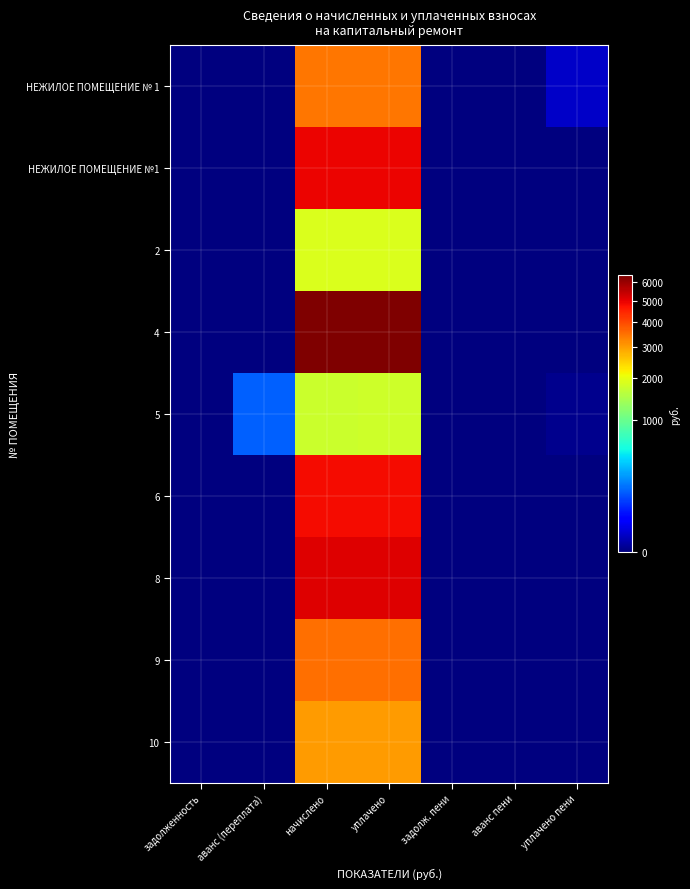

Reading left to right, list all the values displayed in this chart.

НЕЖИЛОЕ ПОМЕЩЕНИЕ № 1: задолженность=0.0	аванс (переплата)=0.0	начислено=3440.3	уплачено=3440.3	задолж. пени=0.0	аванс пени=0.0	уплачено пени=6.3
НЕЖИЛОЕ ПОМЕЩЕНИЕ №1: задолженность=0.0	аванс (переплата)=0.0	начислено=4930.7	уплачено=4930.7	задолж. пени=0.0	аванс пени=0.0	уплачено пени=0.0
2: задолженность=0.0	аванс (переплата)=0.0	начислено=1875.4	уплачено=1875.4	задолж. пени=0.0	аванс пени=0.0	уплачено пени=0.0
4: задолженность=0.0	аванс (переплата)=0.0	начислено=6346.6	уплачено=6346.6	задолж. пени=0.0	аванс пени=0.0	уплачено пени=0.0
5: задолженность=0.0	аванс (переплата)=144.2	начислено=1726.4	уплачено=1756.0	задолж. пени=0.0	аванс пени=0.0	уплачено пени=0.1
6: задолженность=0.0	аванс (переплата)=0.0	начислено=4831.4	уплачено=4831.4	задолж. пени=0.0	аванс пени=0.0	уплачено пени=0.0
8: задолженность=0.0	аванс (переплата)=0.0	начислено=5092.2	уплачено=5092.2	задолж. пени=0.0	аванс пени=0.0	уплачено пени=0.0
9: задолженность=0.0	аванс (переплата)=0.0	начислено=3514.9	уплачено=3514.9	задолж. пени=0.0	аванс пени=0.0	уплачено пени=0.0
10: задолженность=0.0	аванс (переплата)=0.0	начислено=3018.1	уплачено=3018.1	задолж. пени=0.0	аванс пени=0.0	уплачено пени=0.0